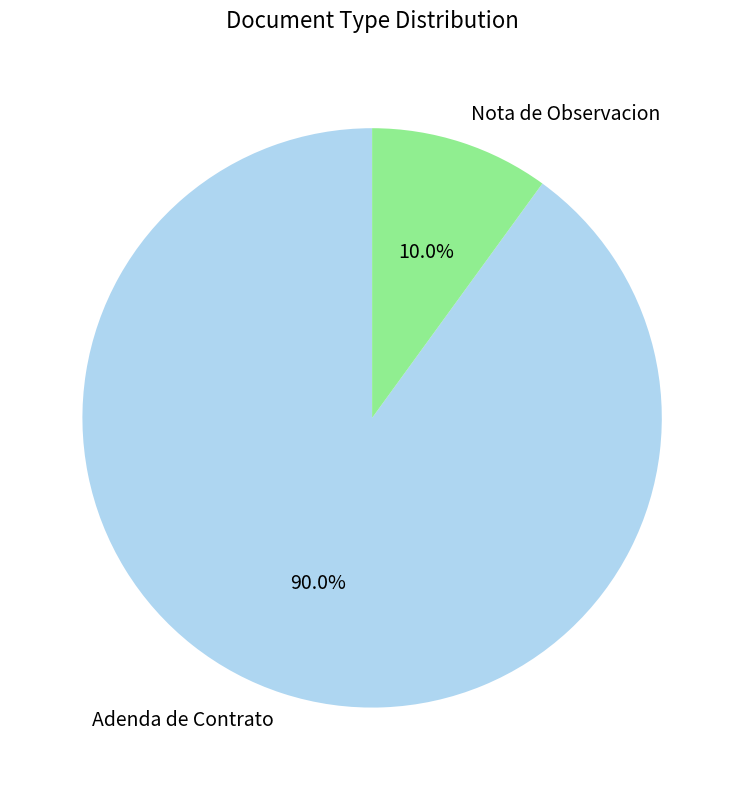

Does any single category account for the majority?

Yes